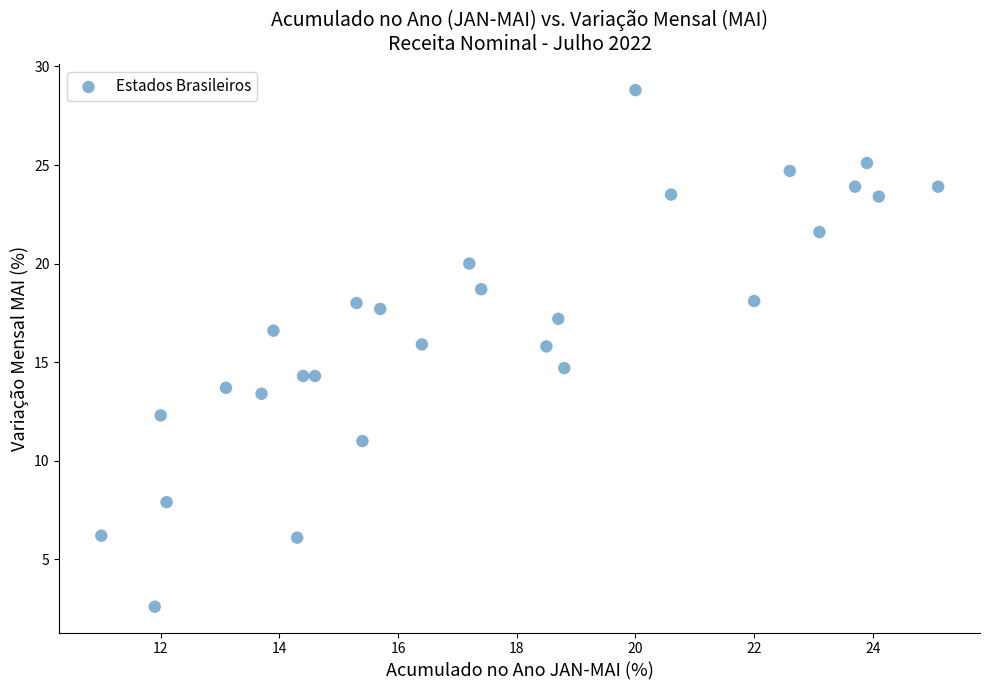

What is the range of X values (max minus min)?

14.1